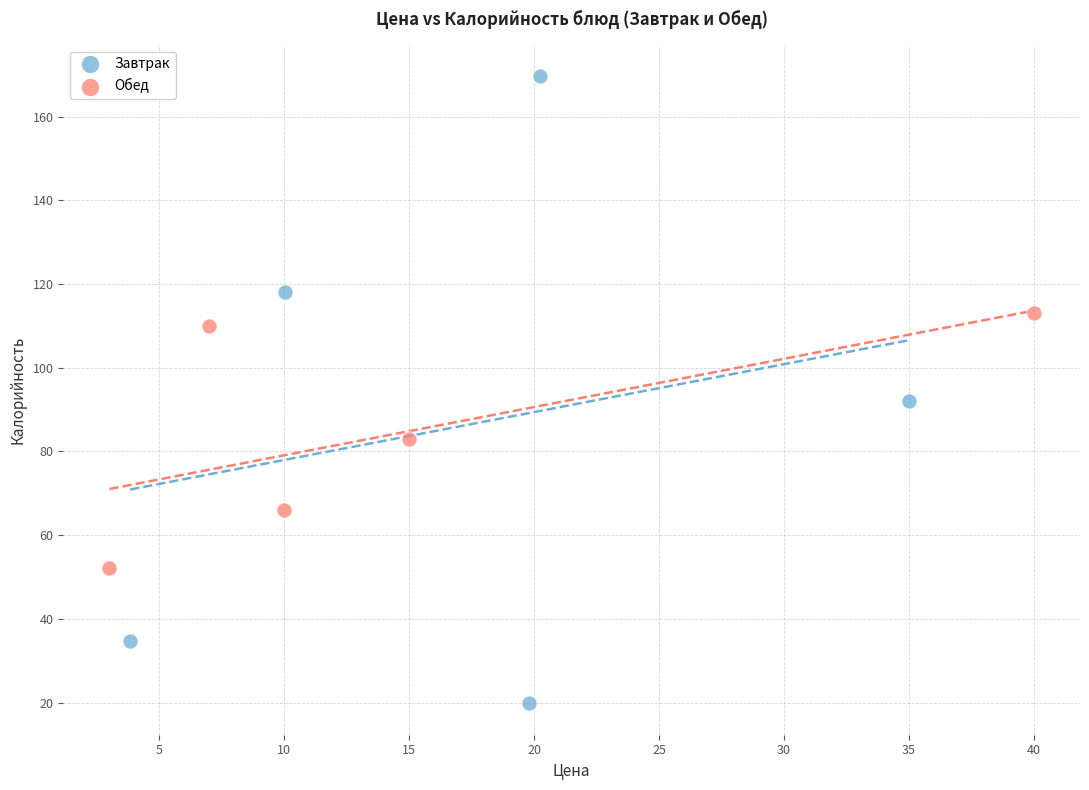

Which series reaches the maximum Y coordinate?

Завтрак